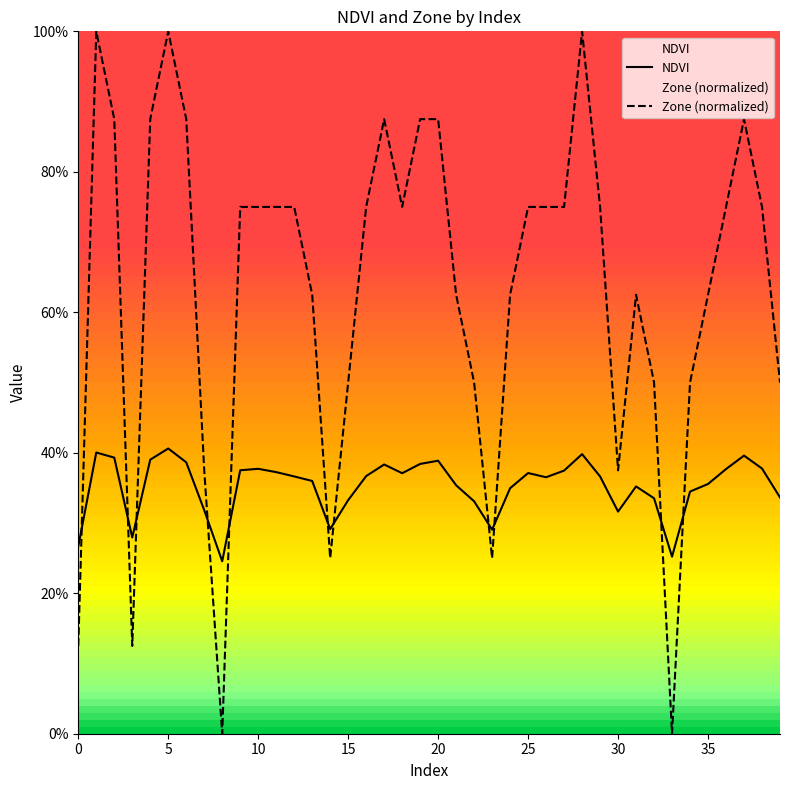

What are all the series names shown in the legend?

NDVI, Zone